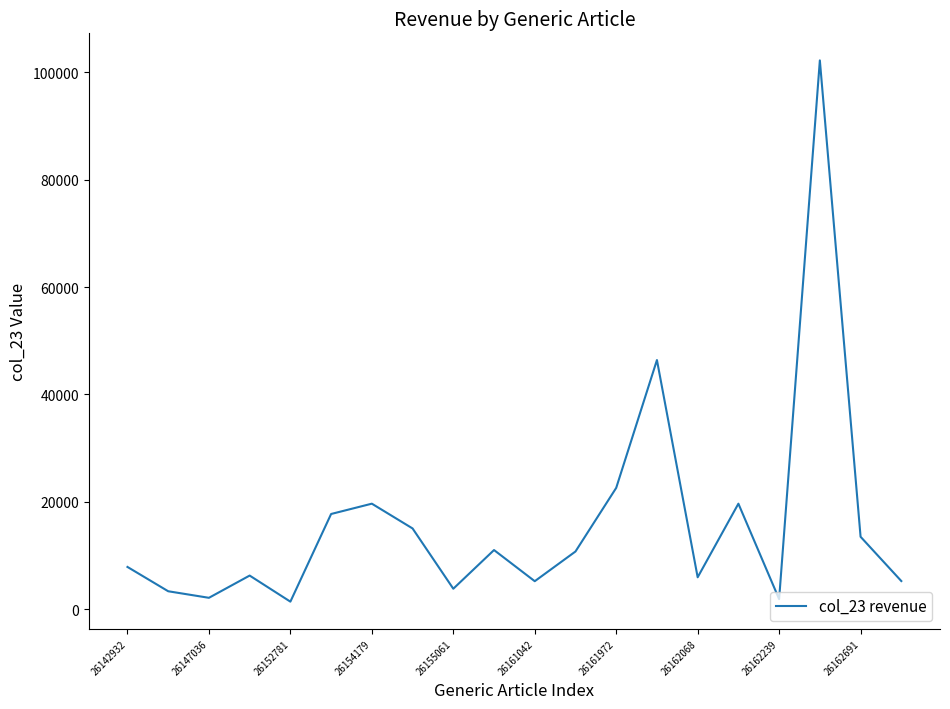

What is the difference between the maximum and minimum values?

100735